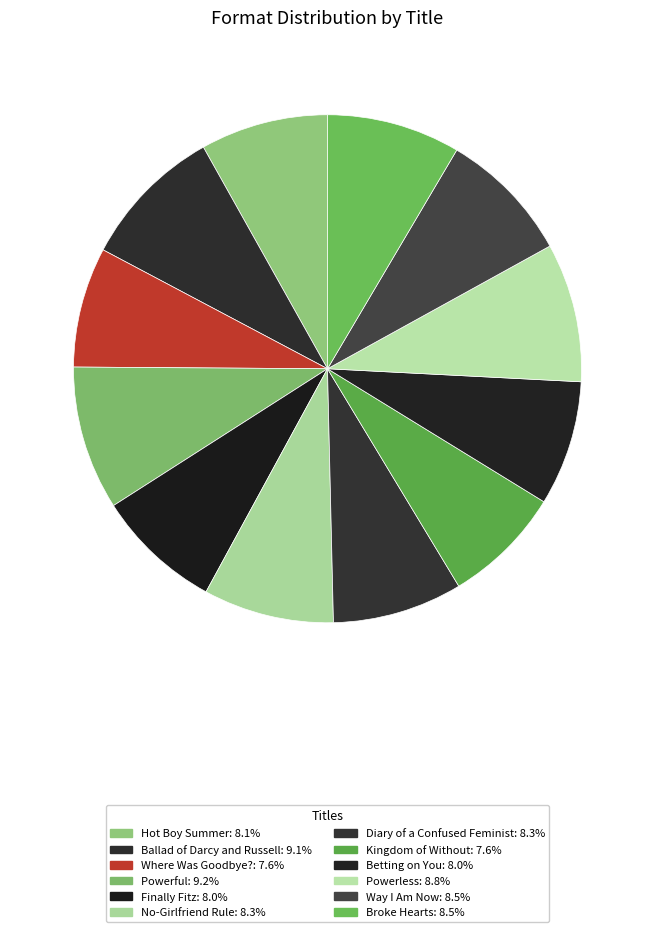

Does Ballad of Darcy and Russell account for over 50% of the chart?

No